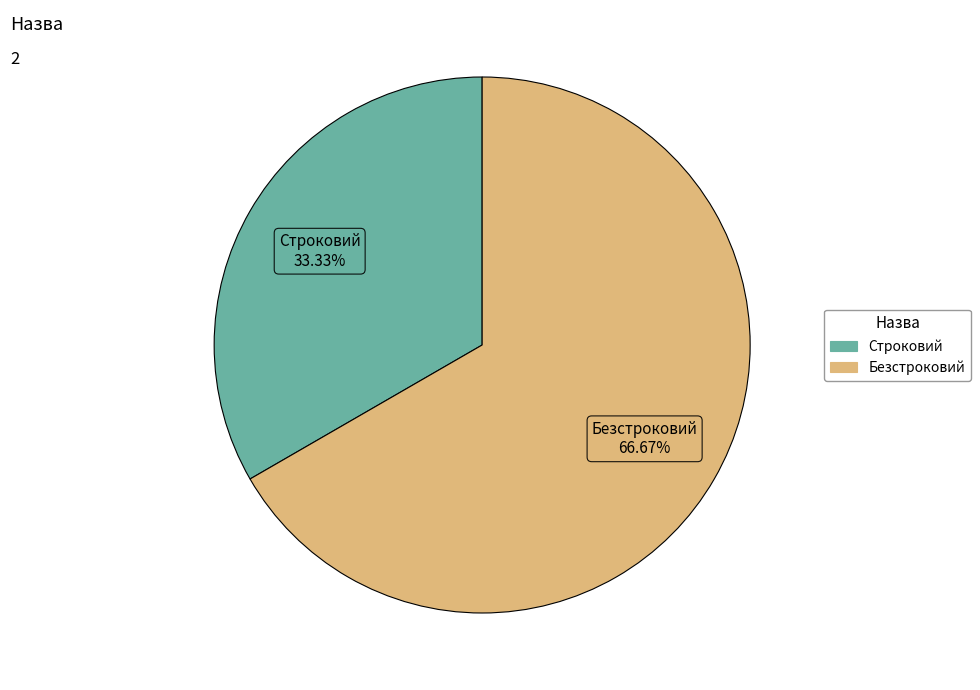

Is it true that Строковий is 33% of the pie?

True